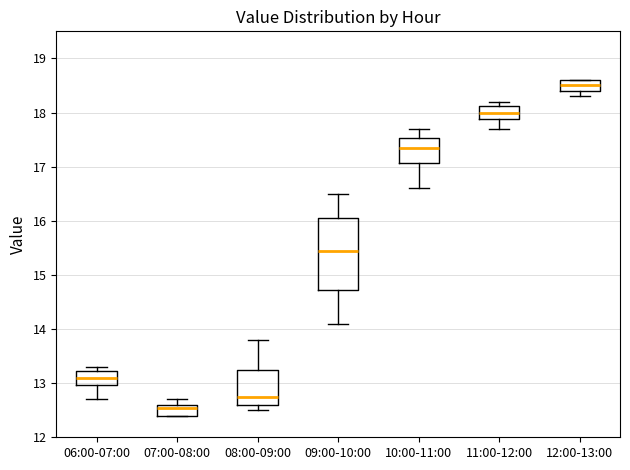

Reading left to right, transcribe this box plot: for each box, give where its median line is, the range the box spans, and where its two whiskers end, as read against the y-axis. The values are not printed on the chart, so give them approximately, as read against the axis.

06:00-07:00: median 13.1, box 13.0 to 13.2, whiskers 12.7 to 13.3
07:00-08:00: median 12.6 (just below the box's upper edge), box 12.4 to 12.6, whiskers 12.4 to 12.7
08:00-09:00: median 12.8, box 12.6 to 13.3, whiskers 12.5 to 13.8
09:00-10:00: median 15.5, box 14.7 to 16.1, whiskers 14.1 to 16.5
10:00-11:00: median 17.4, box 17.1 to 17.5, whiskers 16.6 to 17.7
11:00-12:00: median 18.0, box 17.9 to 18.1, whiskers 17.7 to 18.2
12:00-13:00: median 18.5, box 18.4 to 18.6, whiskers 18.3 to 18.6